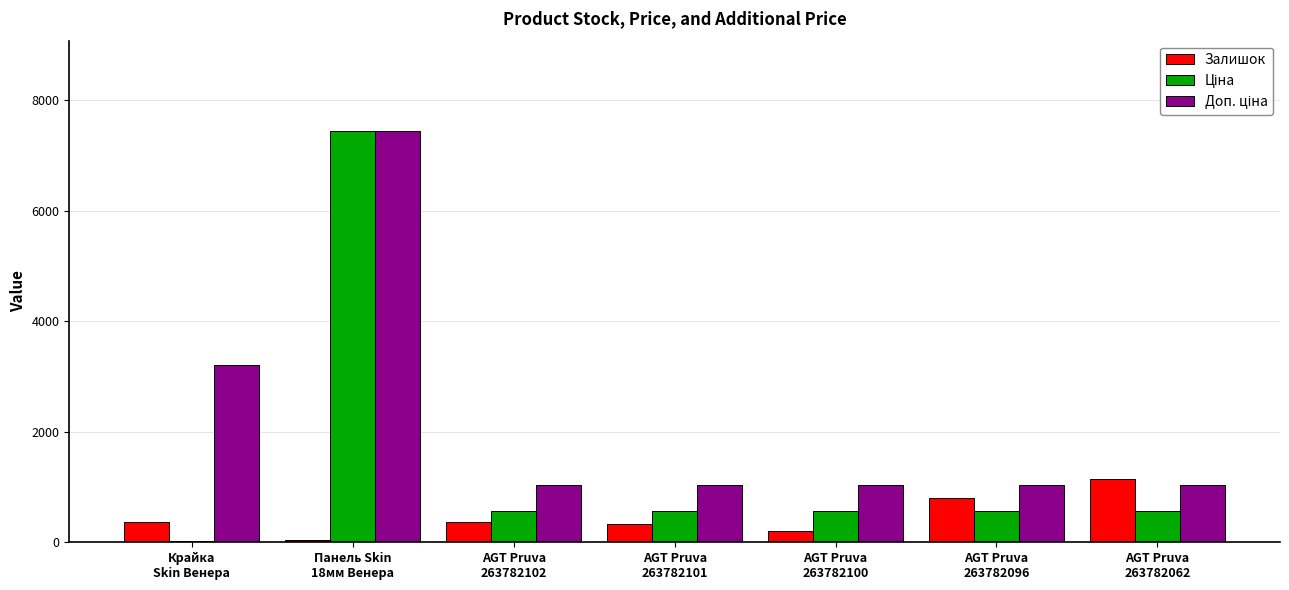

What is the average value of the Залишок series?

465.3